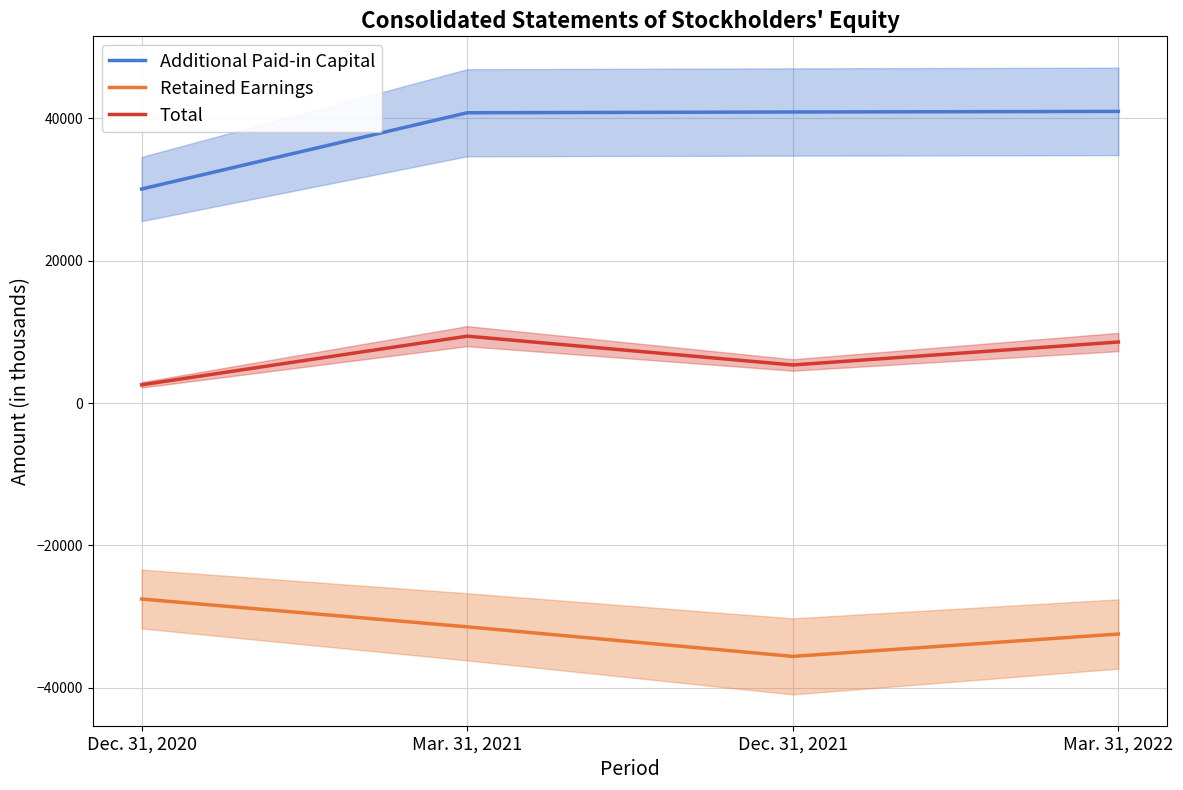

True or false: Additional Paid-in Capital and Total intersect in this chart.

False